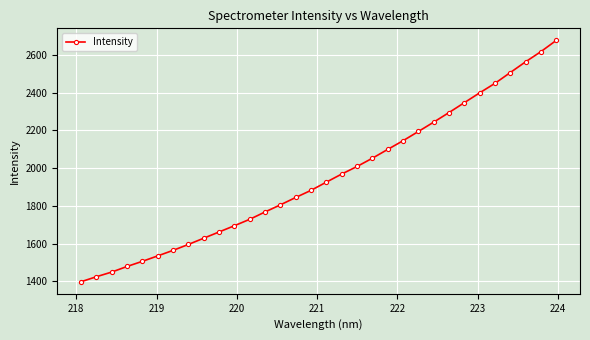

What is the value of the 11th point from the left?

1695.2